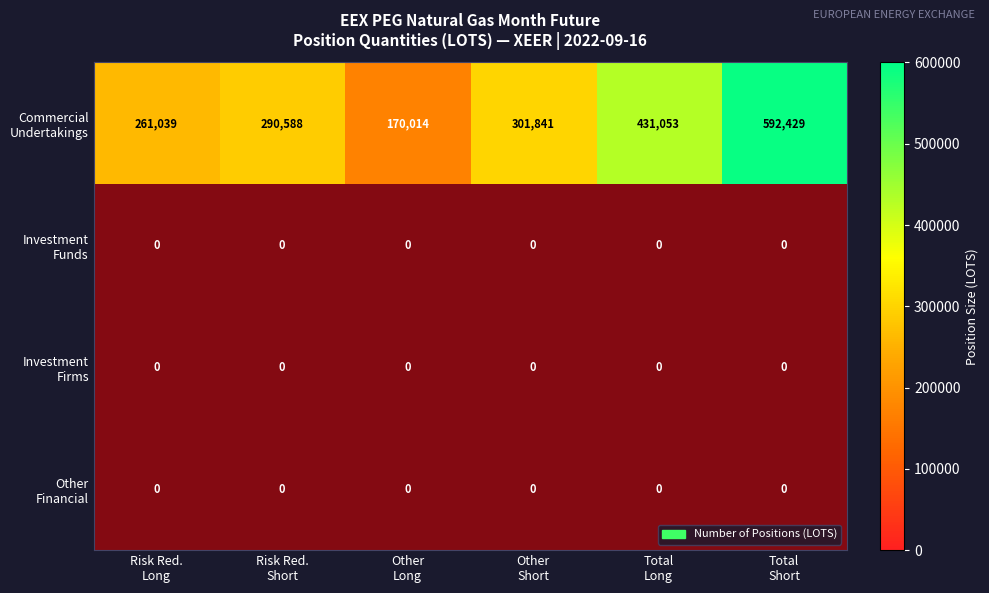

Between Other
Short and Risk Red.
Short, which is larger?

Other
Short